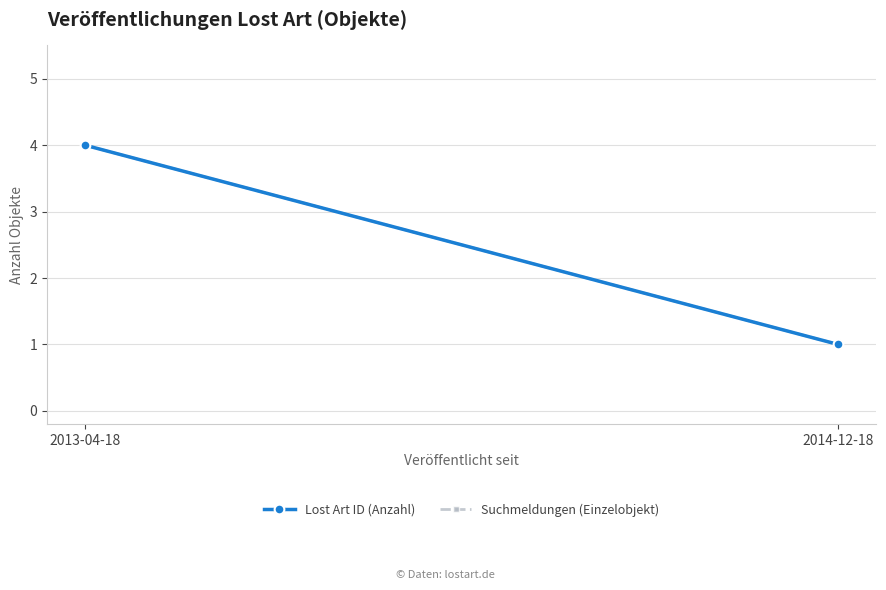

What is the average value of the Suchmeldungen (Einzelobjekt) series?

2